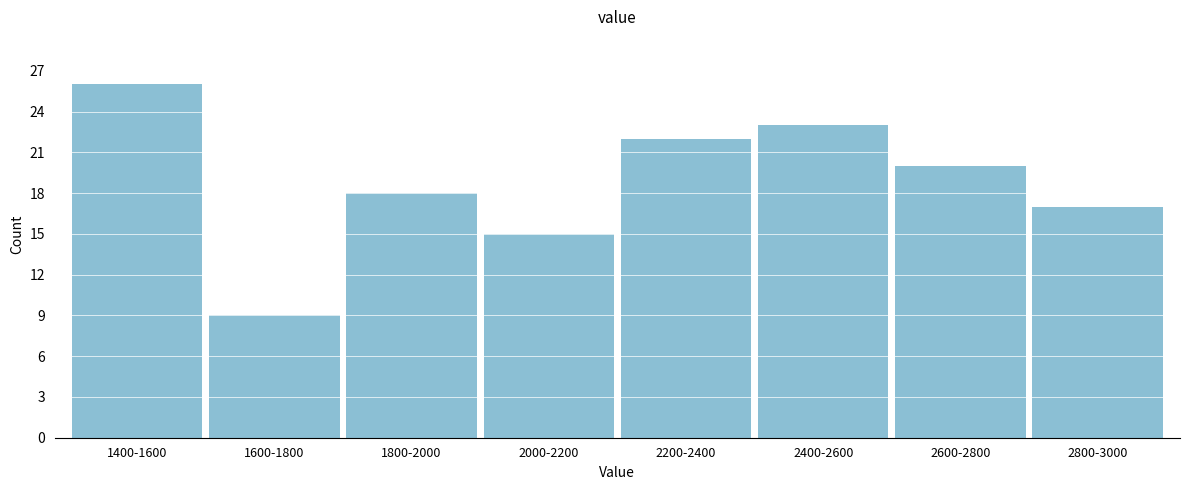

Reading left to right, what are all the values shown in this chart?

1400-1600=26	1600-1800=9	1800-2000=18	2000-2200=15	2200-2400=22	2400-2600=23	2600-2800=20	2800-3000=17